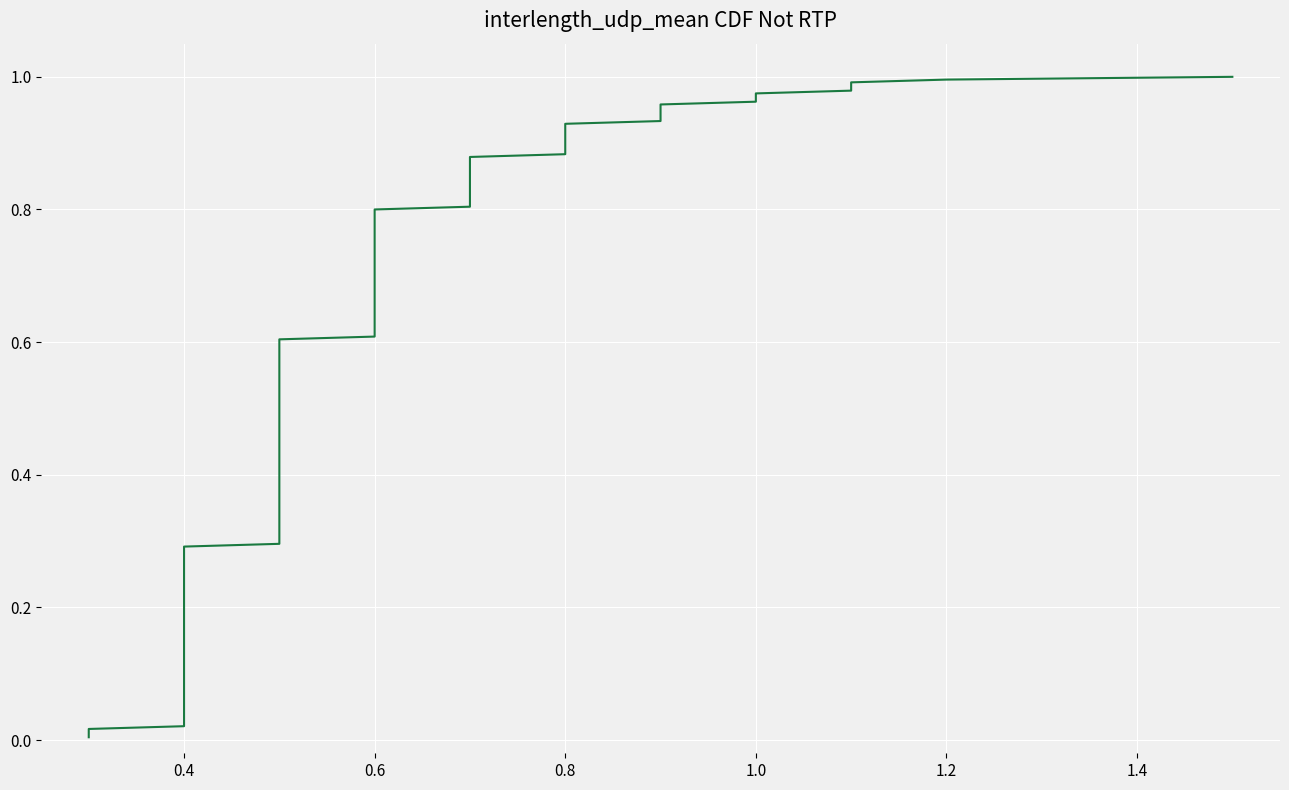

What is the minimum value for 0.290?

0.4